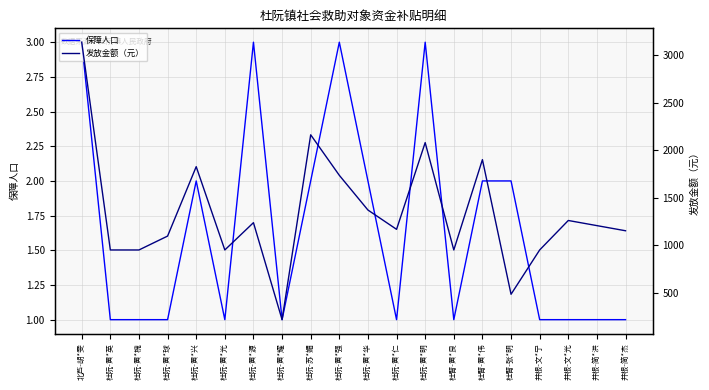

Reading left to right, list all the values displayed in this chart.

保障人口: 北芦-胡*雯=3	杜阮-黄*英=1	杜阮-黄*槐=1	杜阮-黄*球=1	杜阮-黄*兴=2	杜阮-黄*光=1	杜阮-黄*源=3	杜阮-黄*耀=1	杜阮-苏*媚=2	杜阮-黄*强=3	杜阮-黄*华=2	杜阮-黄*仁=1	杜阮-黄*明=3	杜臂-黄*良=1	杜臂-黄*伟=2	杜臂-张*明=2	井根-文*宁=1	井根-文*光=1	井根-简*洪=1	井根-简*杰=1
发放金额（元）: 北芦-胡*雯=3135	杜阮-黄*英=950	杜阮-黄*槐=950	杜阮-黄*球=1096	杜阮-黄*兴=1826	杜阮-黄*光=950	杜阮-黄*源=1237	杜阮-黄*耀=217	杜阮-苏*媚=2161	杜阮-黄*强=1735	杜阮-黄*华=1370	杜阮-黄*仁=1167	杜阮-黄*明=2079	杜臂-黄*良=950	杜臂-黄*伟=1900	杜臂-张*明=484	井根-文*宁=950	井根-文*光=1260	井根-简*洪=1206	井根-简*杰=1152